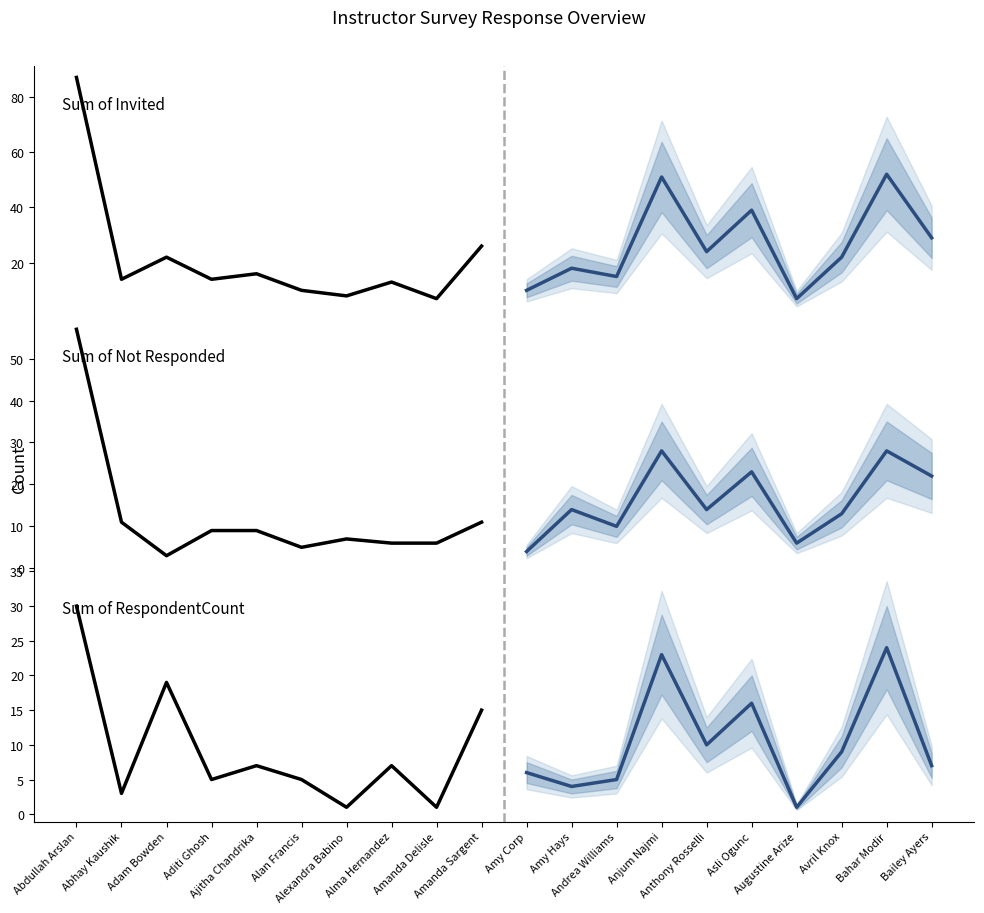

After their last crossing, which series has the higher values: Sum of RespondentCount (projected) or Sum of Not Responded?

Sum of Not Responded